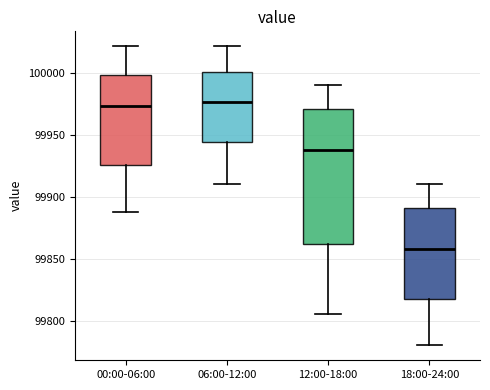

Reading left to right, transcribe this box plot: for each box, give where its median line is, the range the box spans, and where its two whiskers end, as read against the y-axis. The values are not printed on the chart, so give them approximately, as read against the axis.

00:00-06:00: median 99975, box 99925 to 100000, whiskers 99890 to 100020
06:00-12:00: median 99975, box 99945 to 100000, whiskers 99910 to 100020
12:00-18:00: median 99940, box 99860 to 99970, whiskers 99805 to 99990
18:00-24:00: median 99860, box 99820 to 99890, whiskers 99780 to 99910